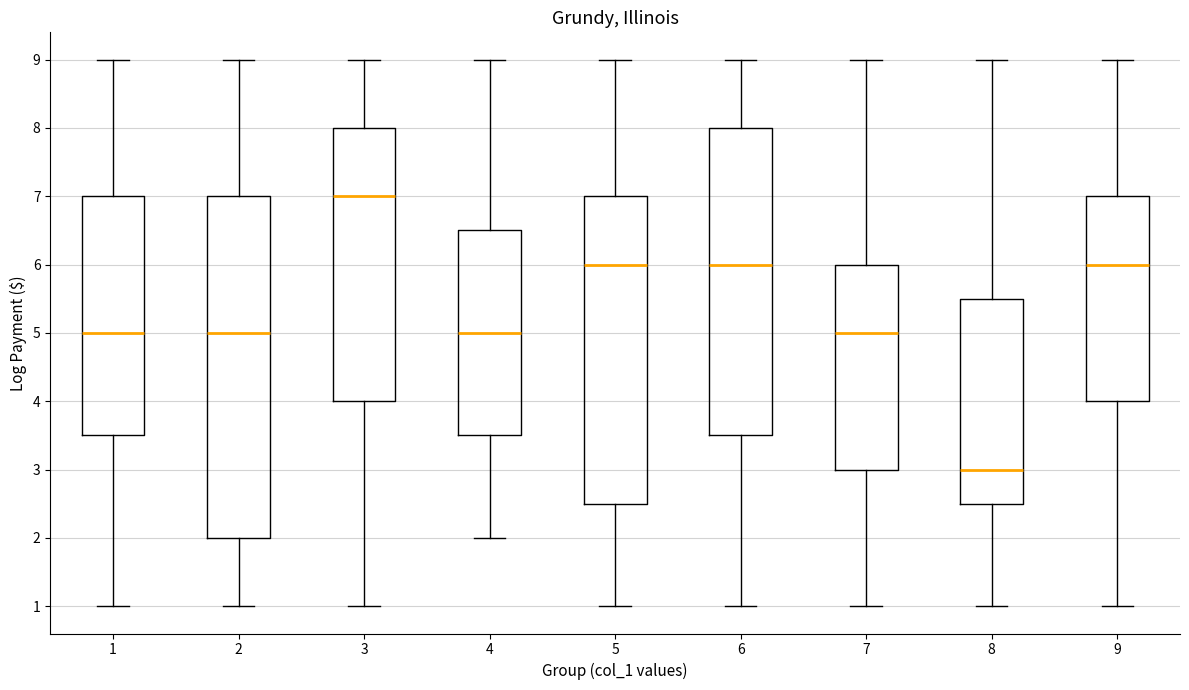

Which box has the lowest median line?

8